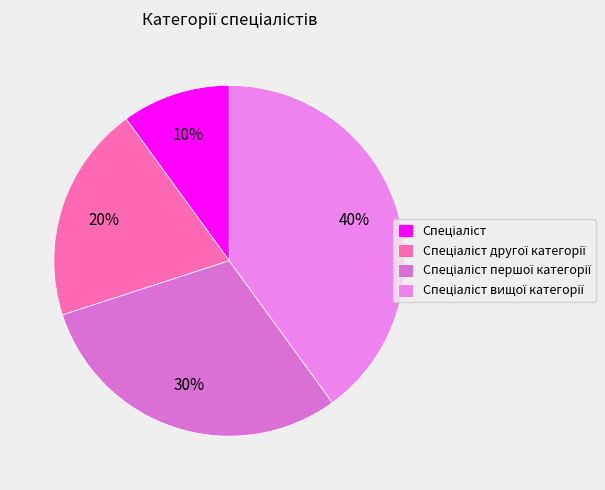

Between Спеціаліст другої категорії and Спеціаліст першої категорії, which is larger?

Спеціаліст першої категорії